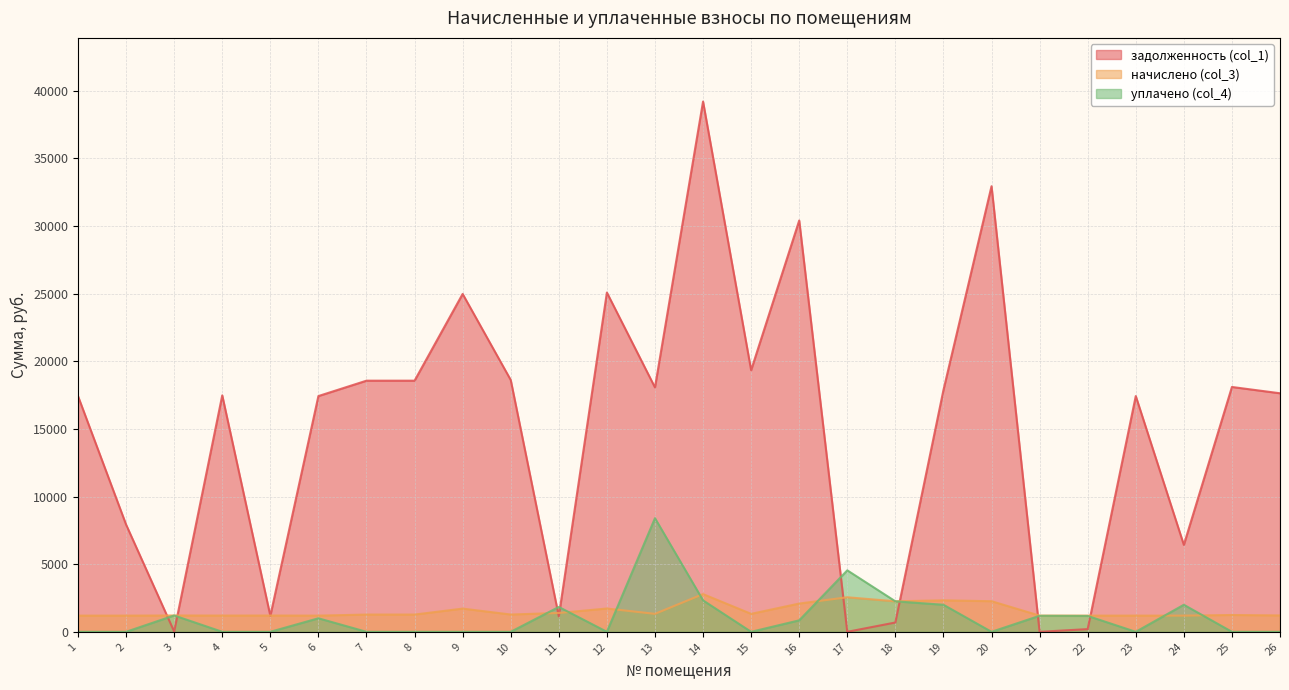

How many values in уплачено (col_4) are above zero?

12